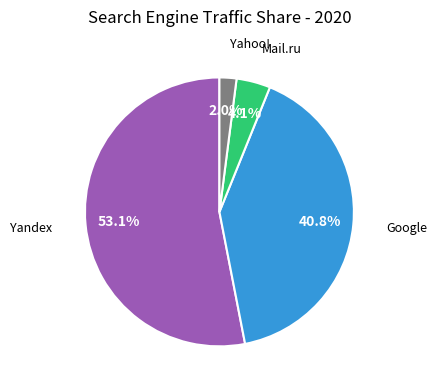

Rank the categories by value from lowest to highest.

Yahoo!, Mail.ru, Google, Yandex